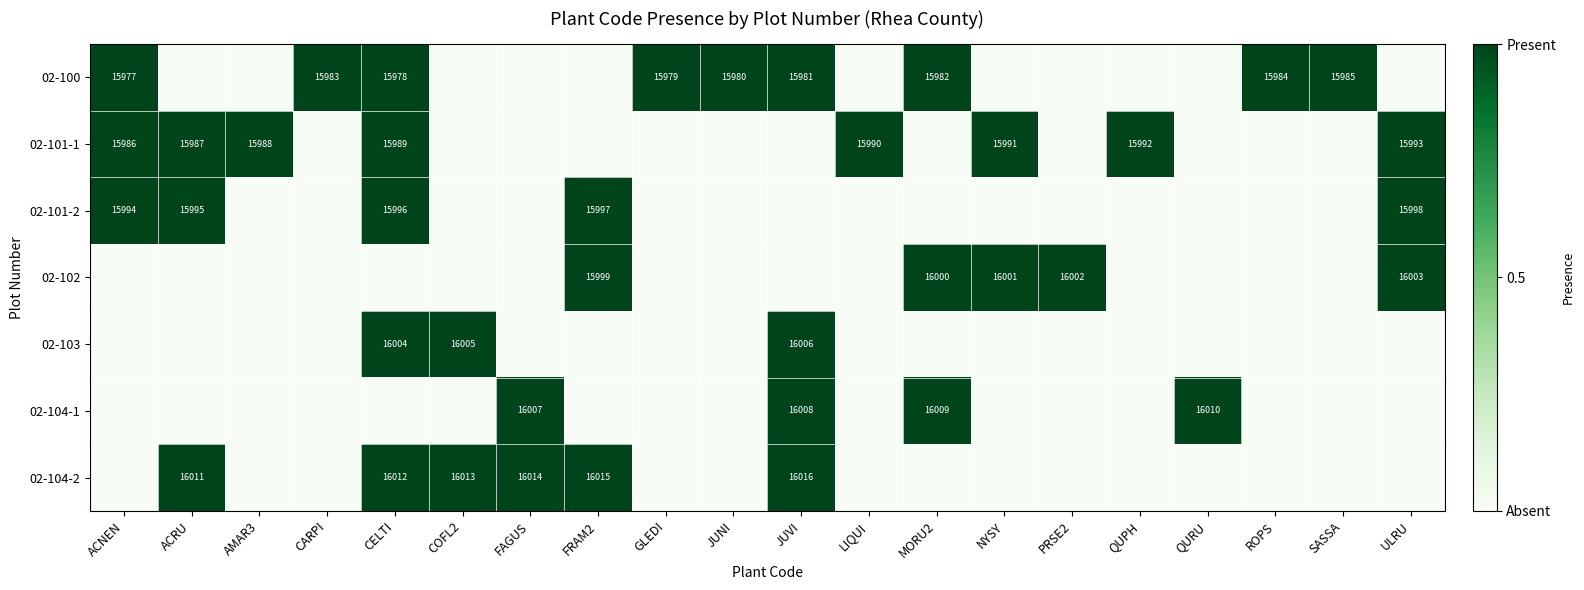

True or false: 02-103 has a value of 26642 at COFL2.

False